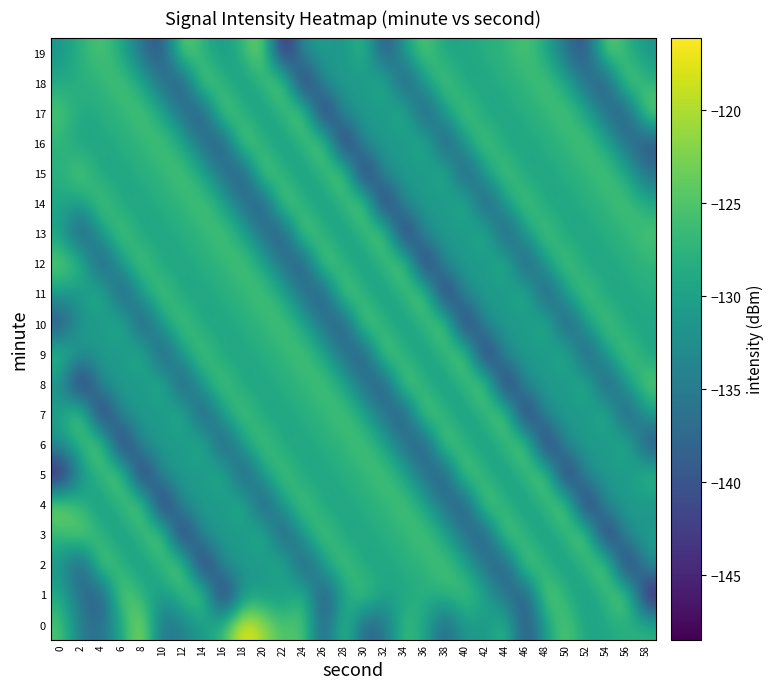

What is the total value across all series at 54?

-2609.6